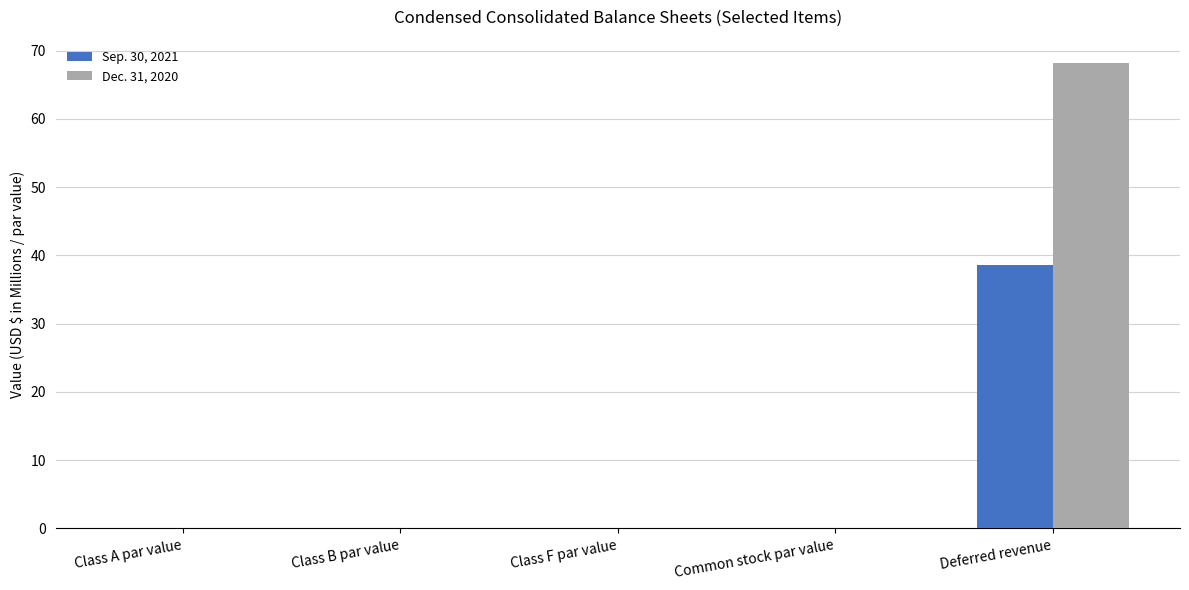

Which series has the largest range (max minus min)?

Dec. 31, 2020